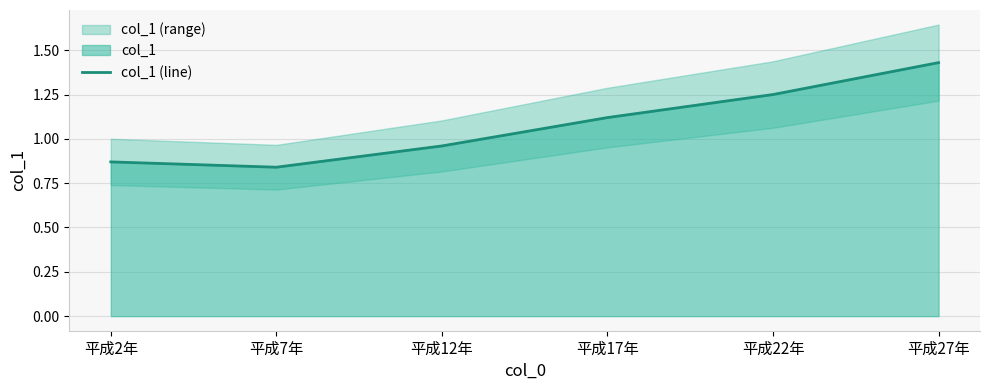

How many categories are shown in the chart?

6